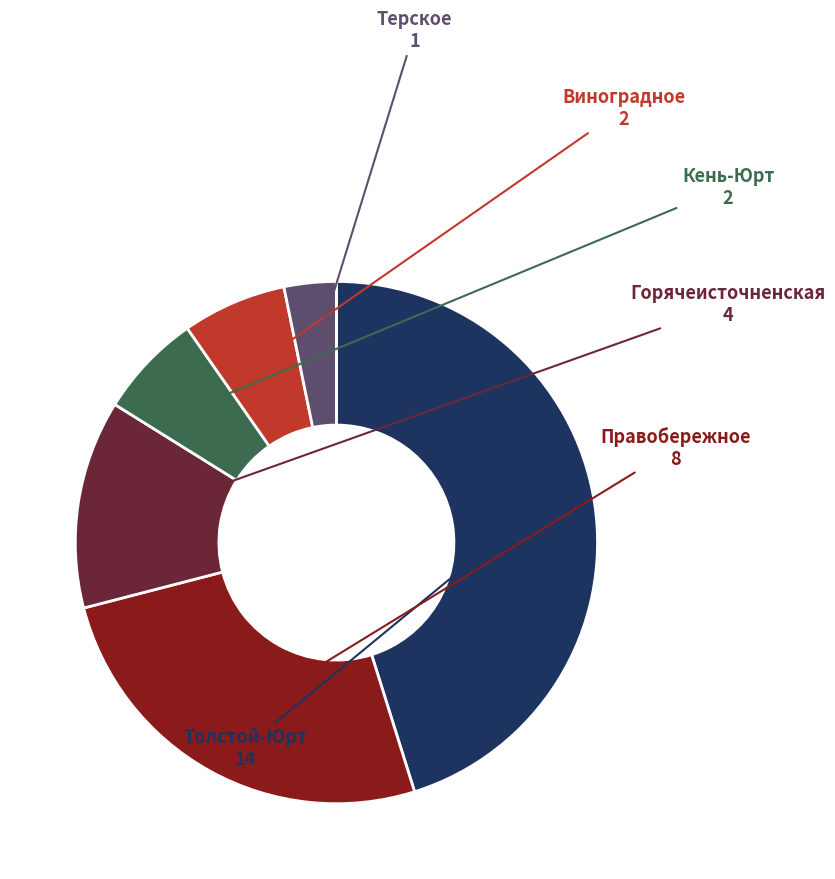

Is there any slice that represents more than half of the pie?

No